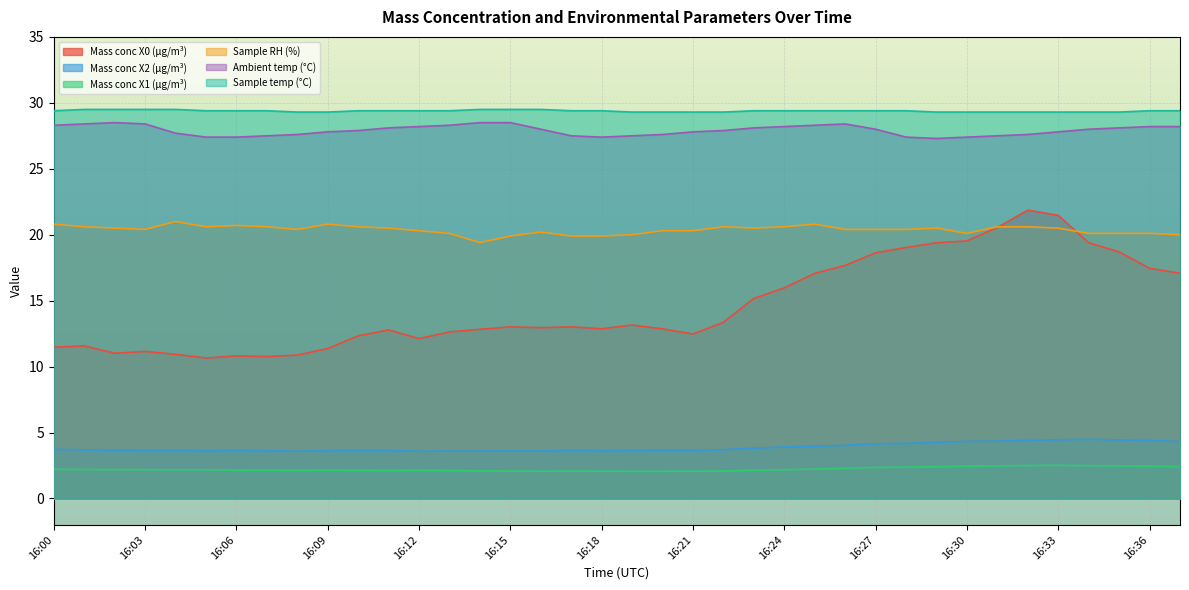

True or false: Sample RH (%) and Sample temp (°C) intersect in this chart.

False